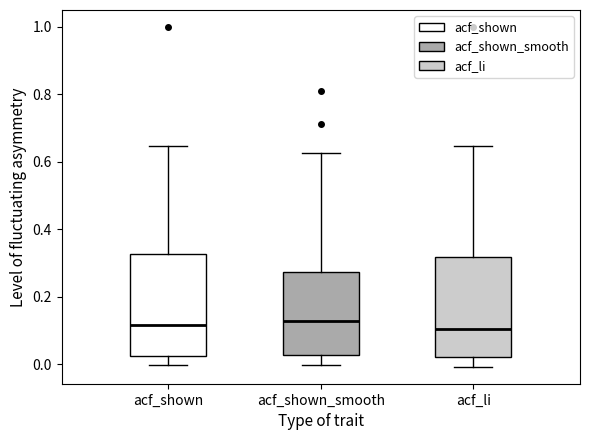

Reading left to right, transcribe this box plot: for each box, give where its median line is, the range the box spans, and where its two whiskers end, as read against the y-axis. The values are not printed on the chart, so give them approximately, as read against the axis.

acf_shown: median 0.12, box 0.02 to 0.32, whiskers 0.00 to 0.64
acf_shown_smooth: median 0.12, box 0.02 to 0.28, whiskers 0.00 to 0.62
acf_li: median 0.10, box 0.02 to 0.32, whiskers 0.00 to 0.64